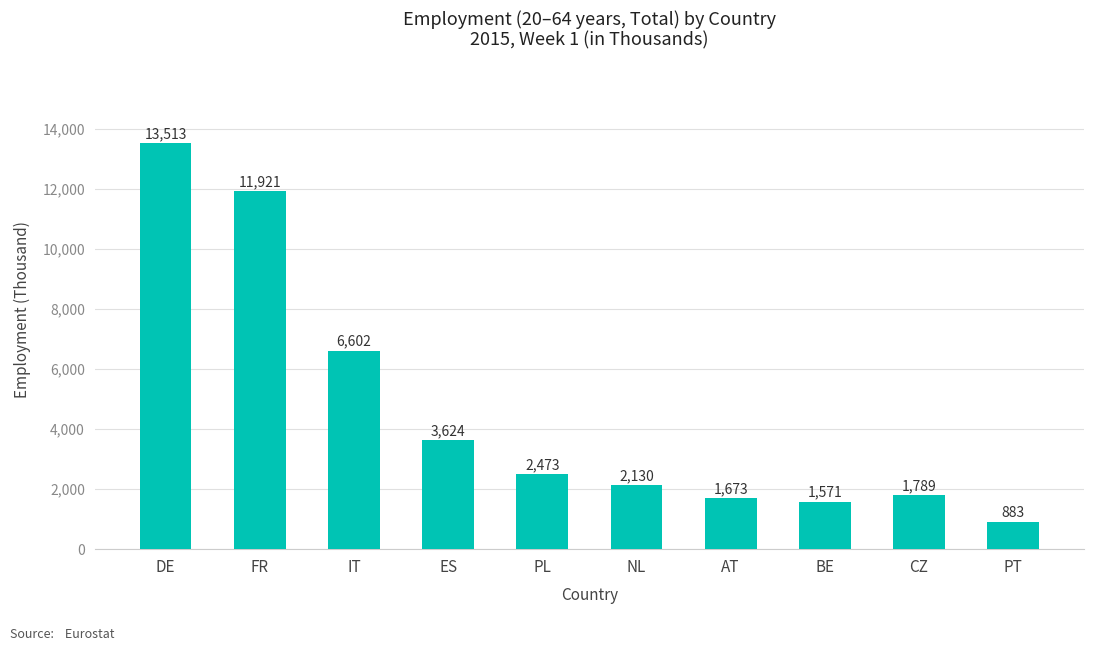

Are the bars grouped side by side (vs. stacked)?

No